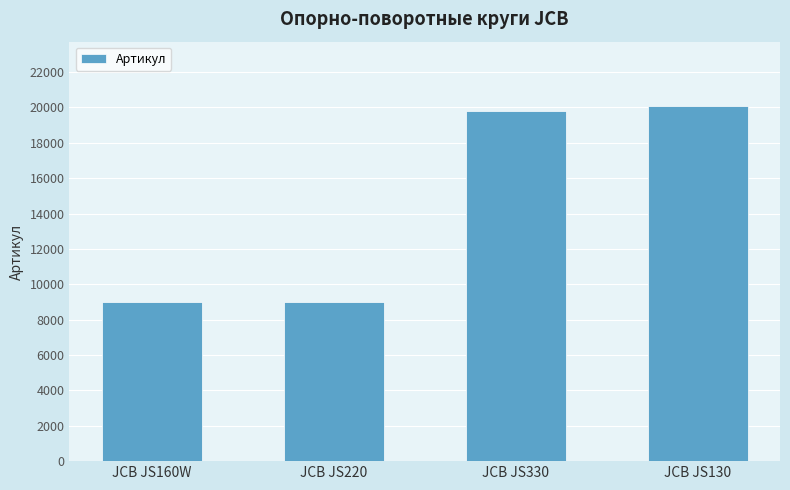

What is the change in value from JCB JS330 to JCB JS130?

+290